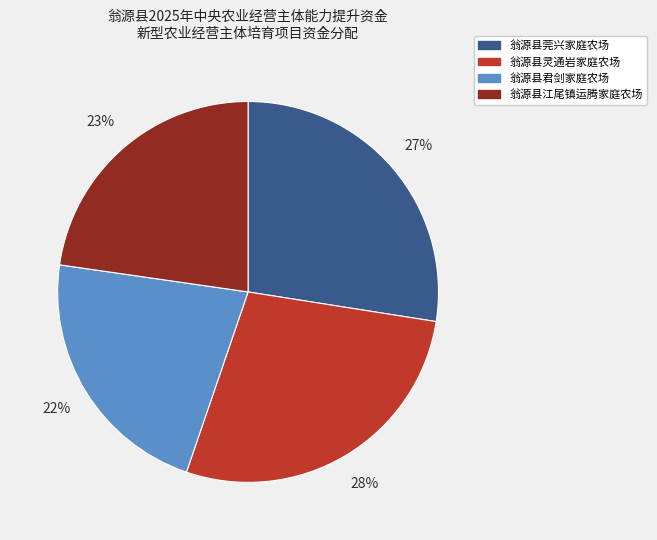

To the nearest percent, what is the difference between the largest and smallest slice percentages?

6%